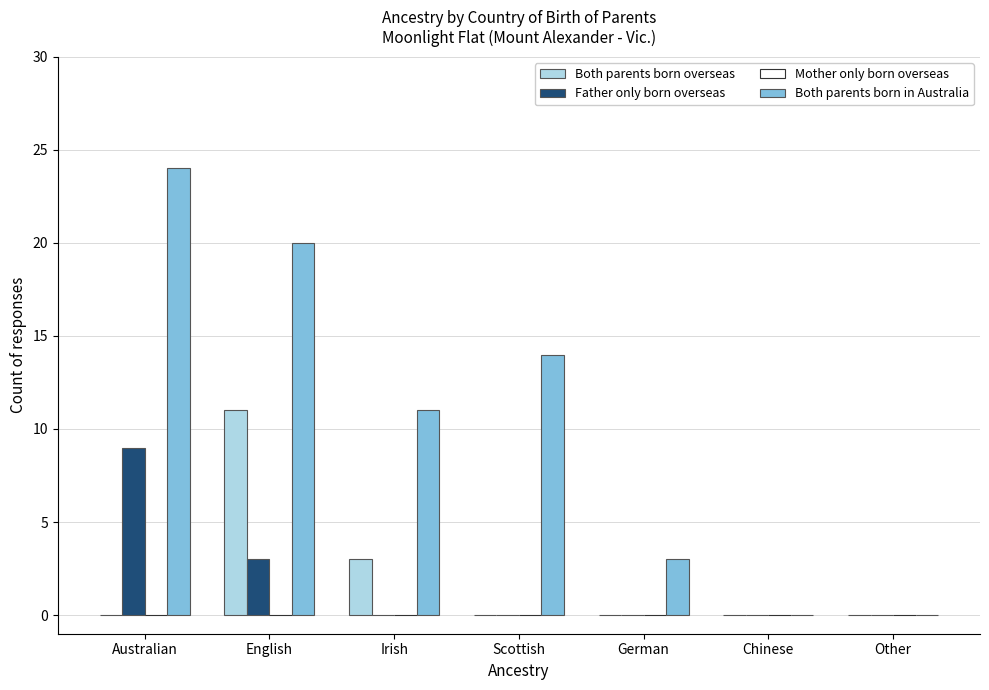

True or false: Both parents born overseas has a value of 6 at Scottish.

False